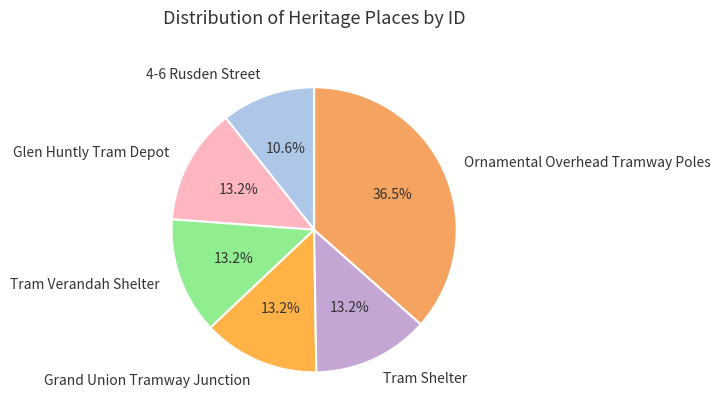

Is there any slice that represents more than half of the pie?

No